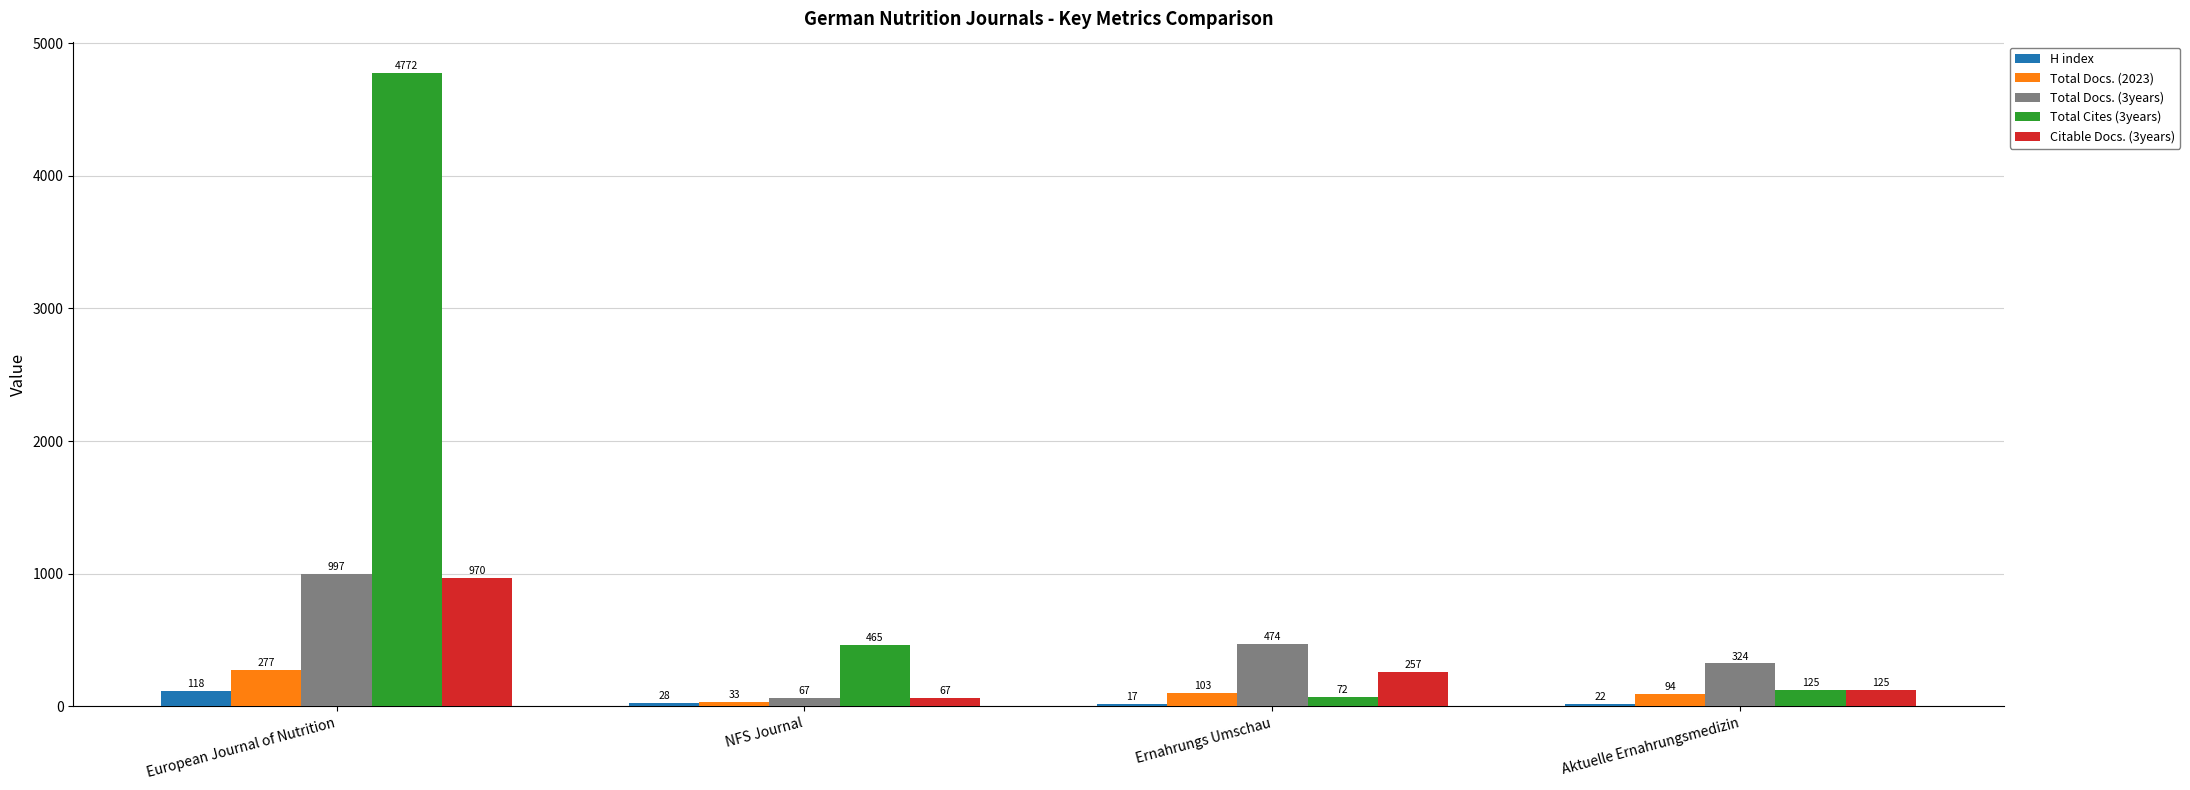

Which label corresponds to the largest value in the chart?

European Journal of Nutrition